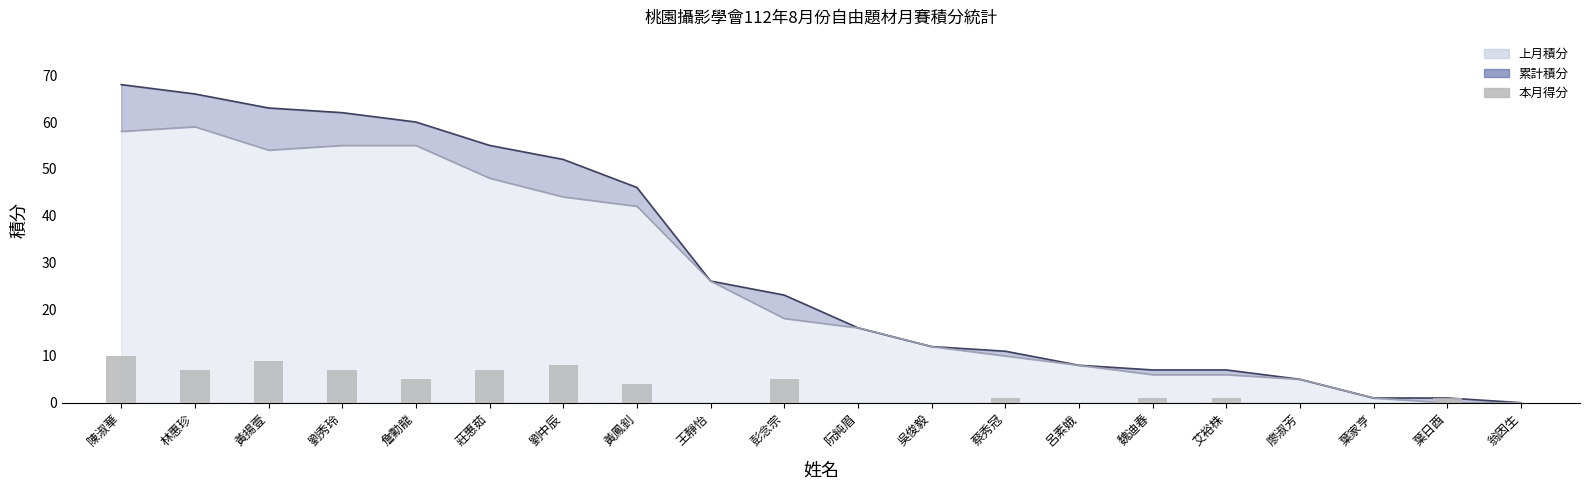

Which has a higher value, 翁因生 or 王靜怡?

翁因生